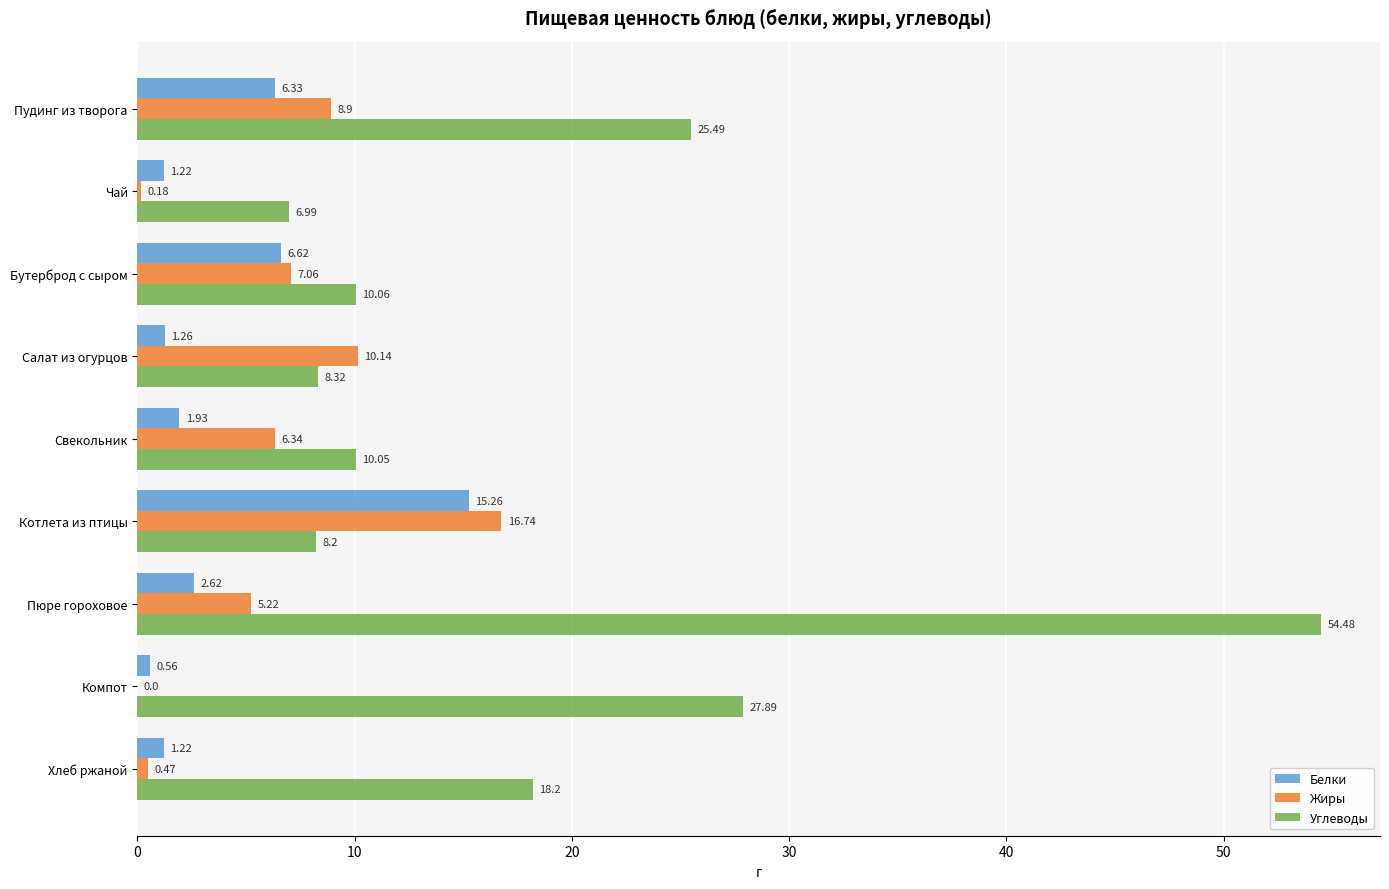

Is the value of Жиры at Салат из огурцов greater than the value of Углеводы at Салат из огурцов?

Yes